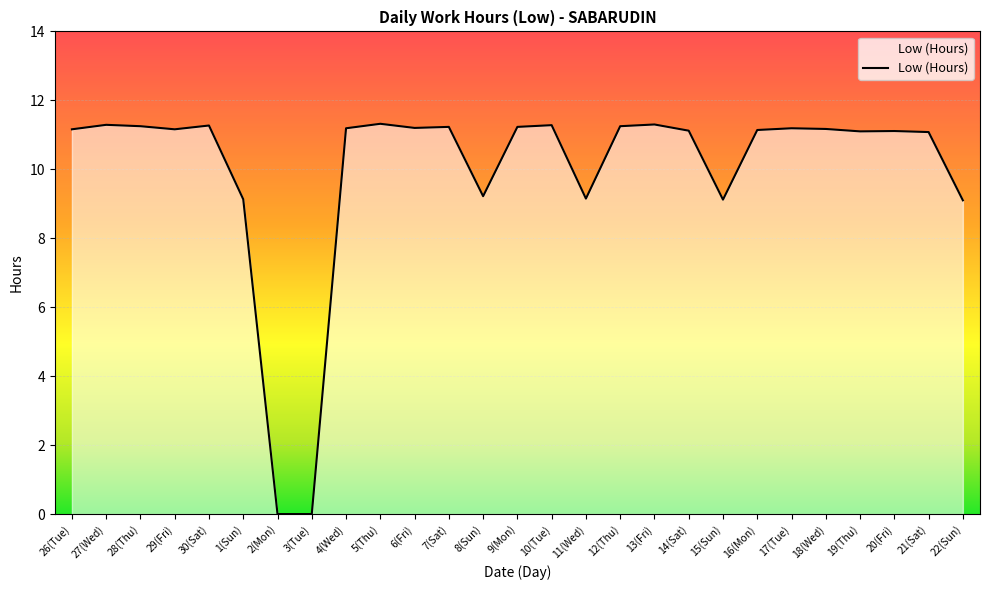

What position from the left is 28(Thu)?

3